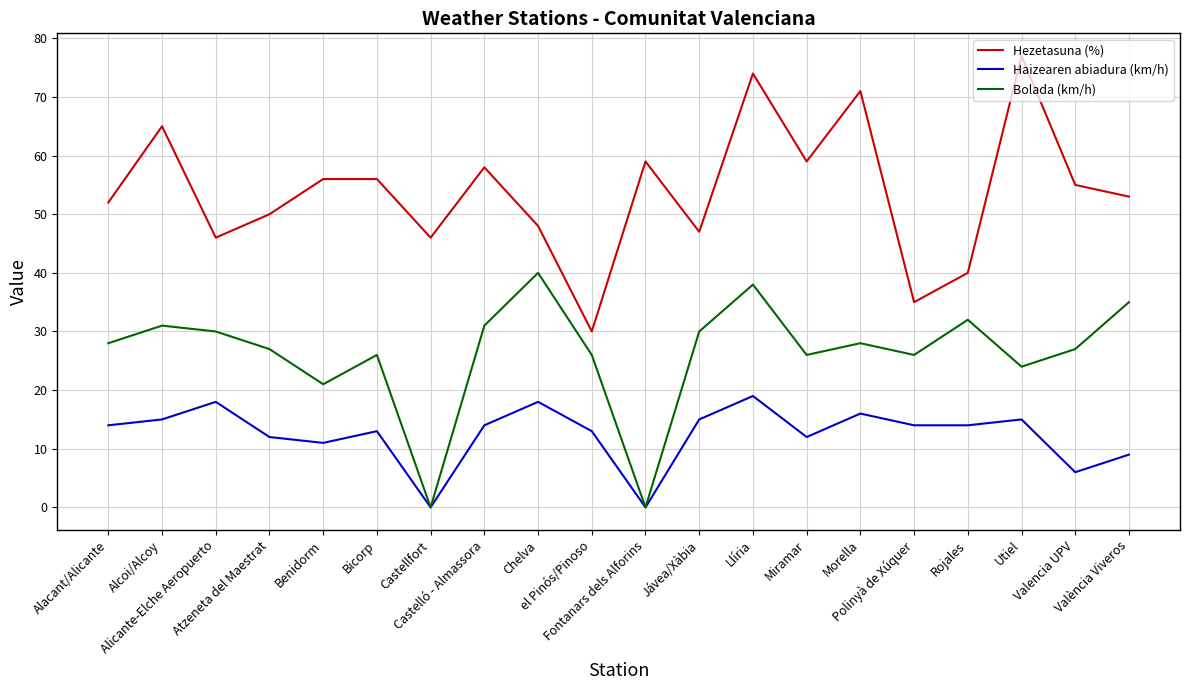

At which category is the sum across all series the highest?

Llíria